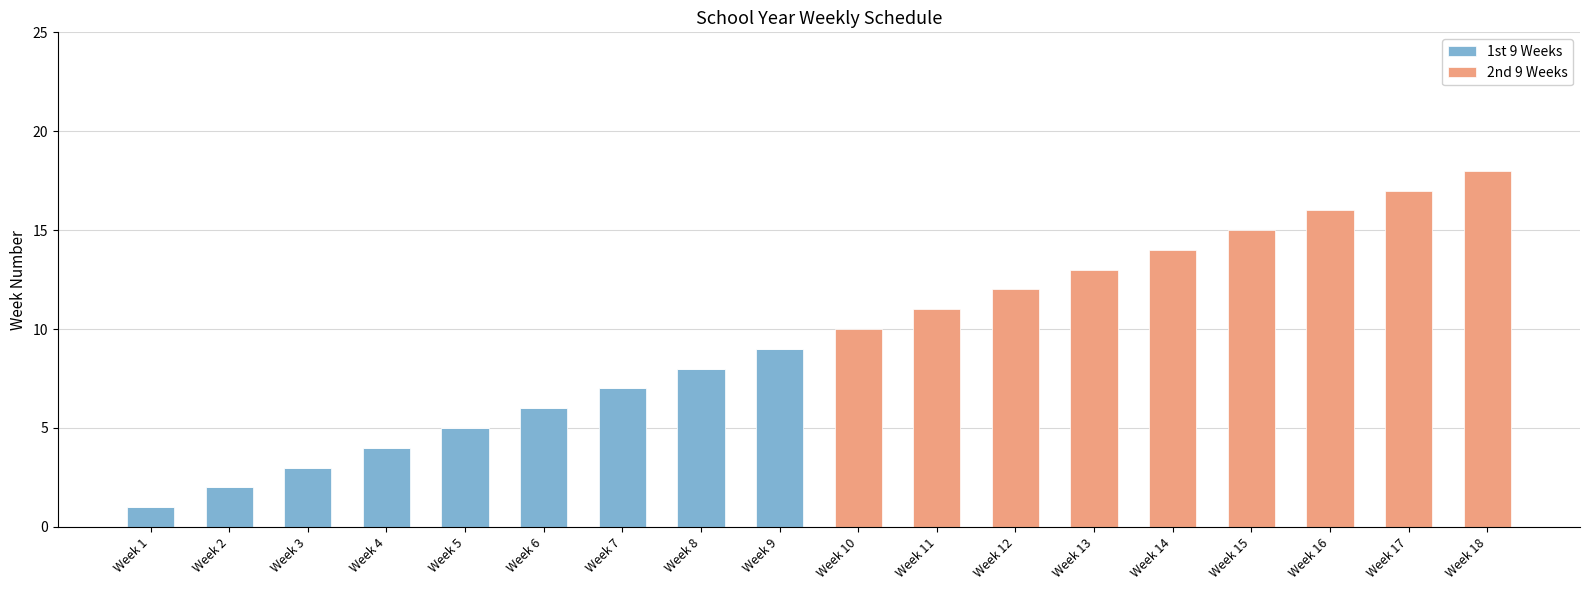

At which category is the sum across all series the highest?

Week 18